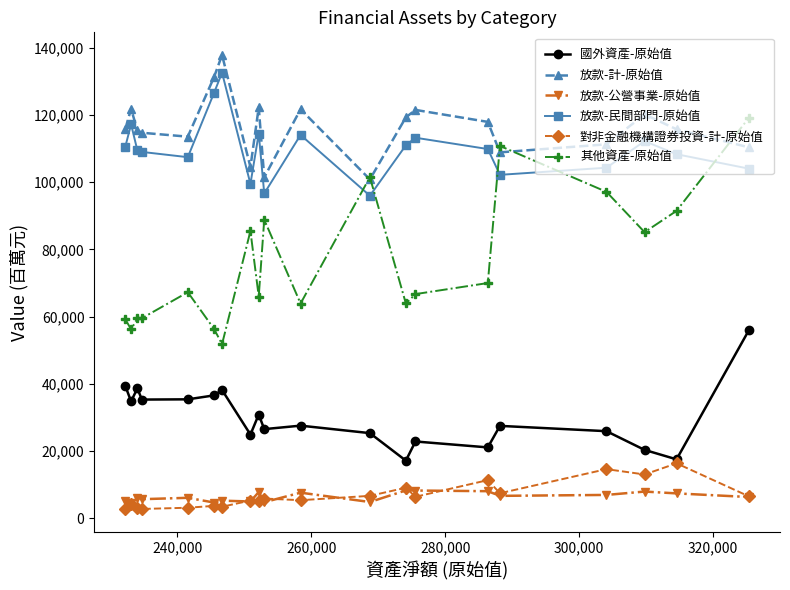

What is the value of the 國外資產-原始值 point at the 13th from the left?

17164